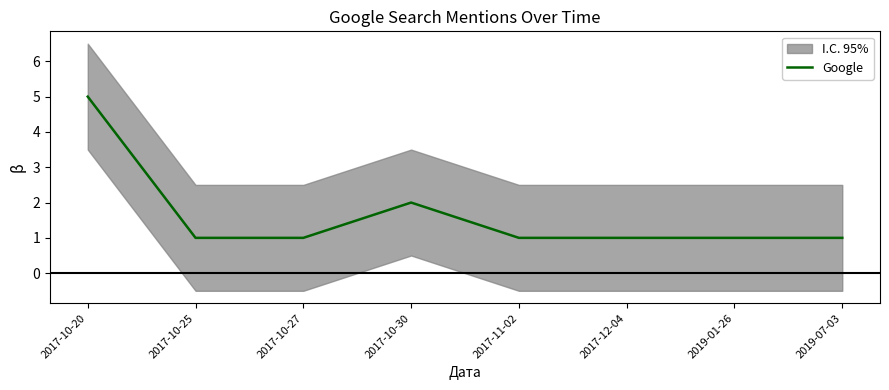

Does the chart display data point markers on the line(s)?

No